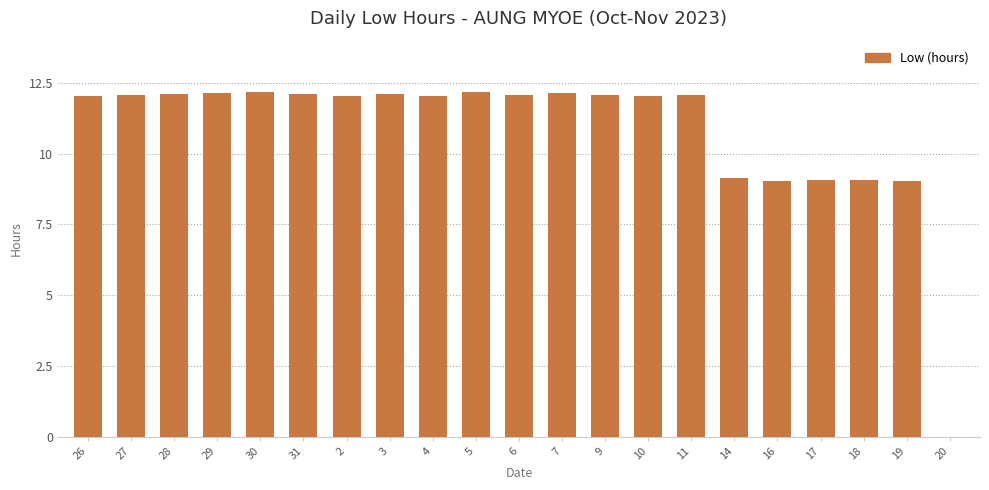

Approximately how many times larger is the value at 31 compared to 27?

1.0